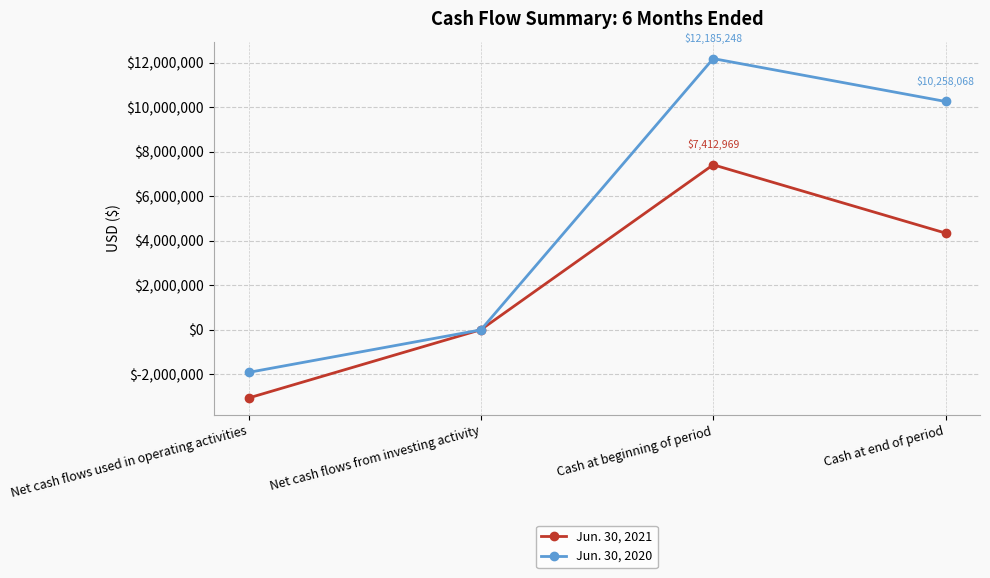

How many series are shown in this chart?

2